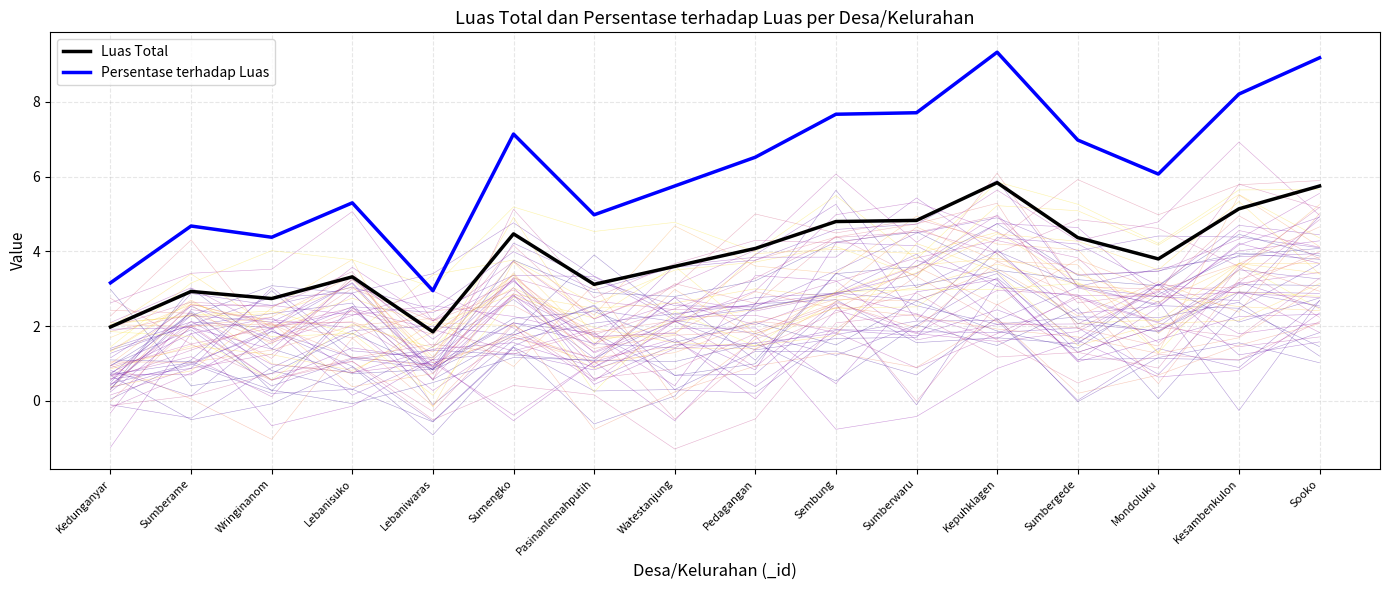

What is the minimum value shown in the chart?

1.9